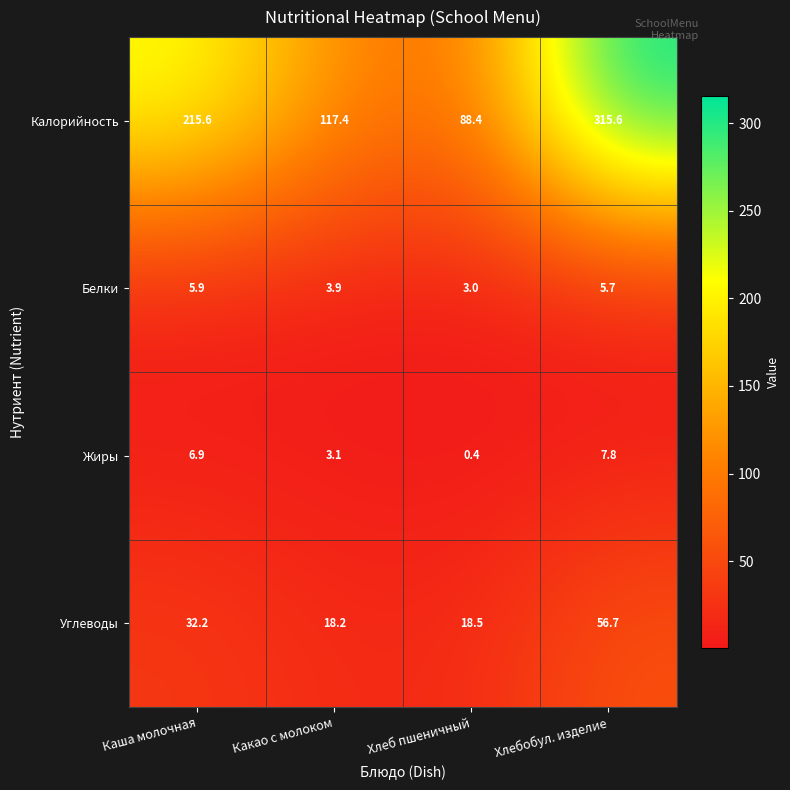

What is the difference between the highest and lowest values at Каша молочная?

209.7